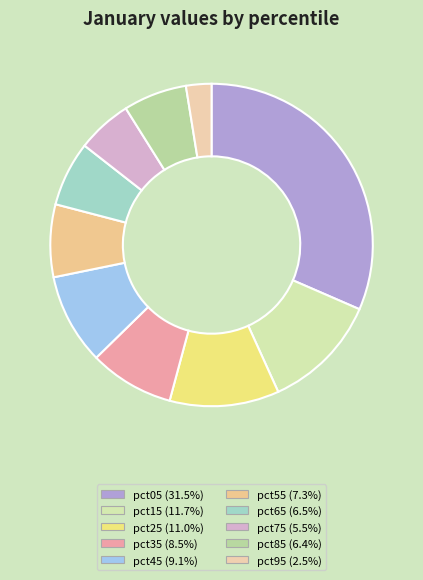

How many slices are in this pie chart?

10